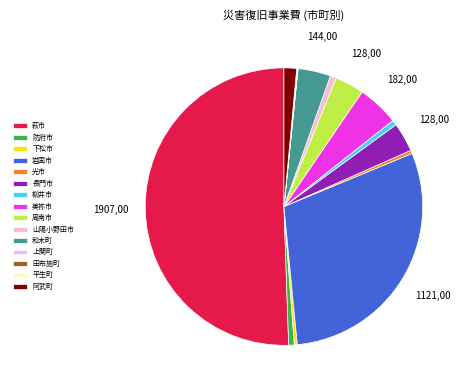

Which slice represents more than half of the pie?

萩市